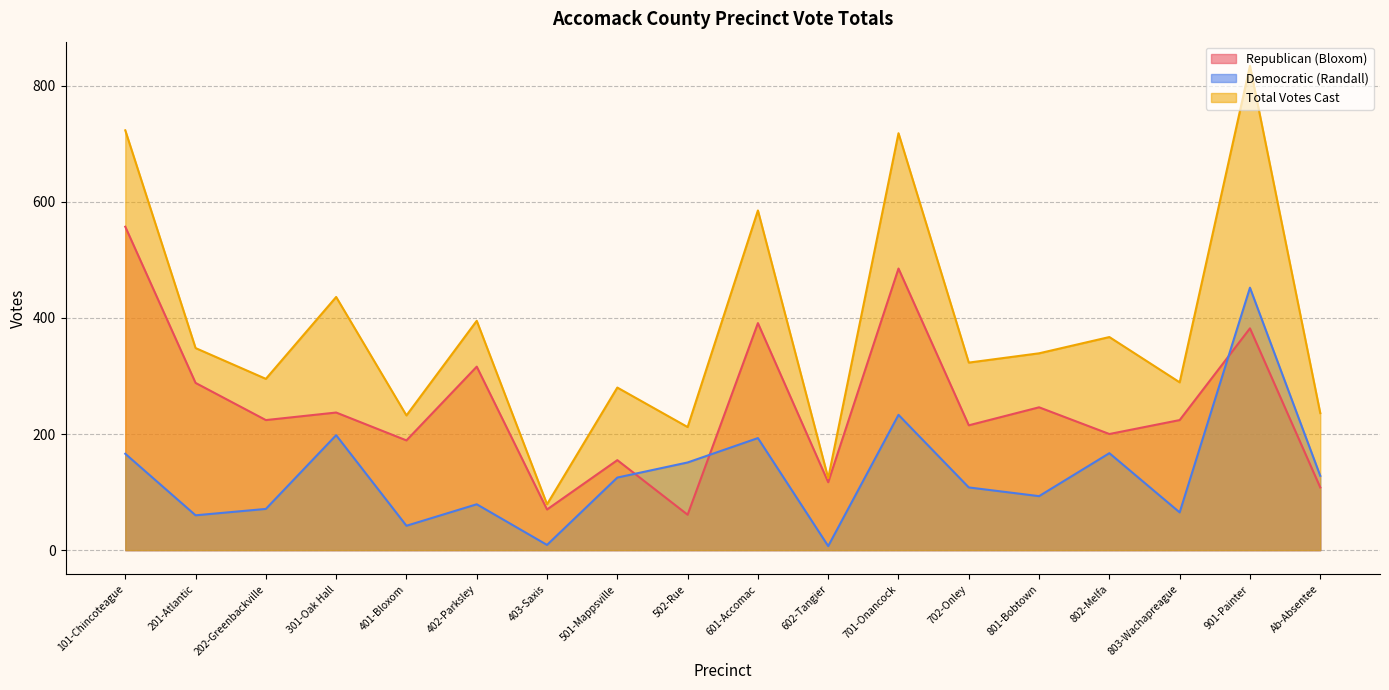

What is the greatest value displayed?

834